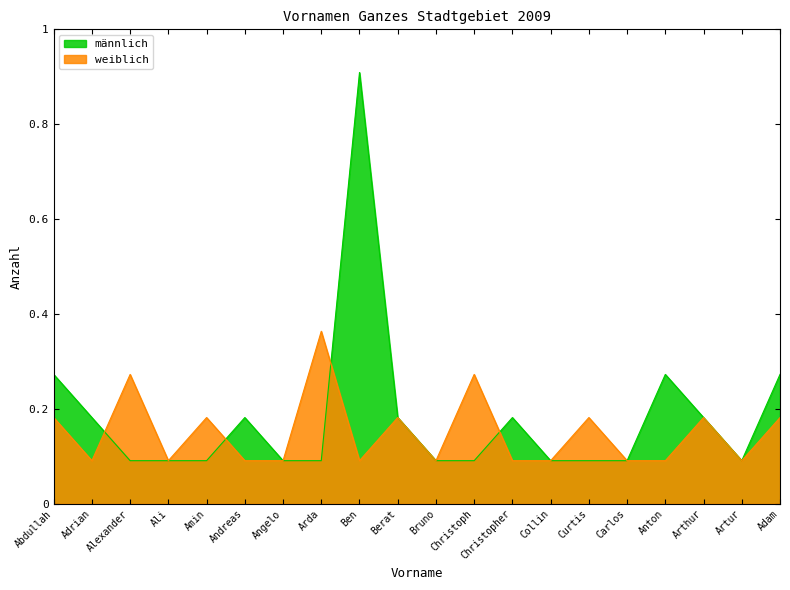

List the labels in order of männlich value, smallest first.

Alexander, Ali, Amin, Angelo, Arda, Bruno, Christoph, Collin, Curtis, Carlos, Artur, Adrian, Andreas, Berat, Christopher, Arthur, Abdullah, Anton, Adam, Ben